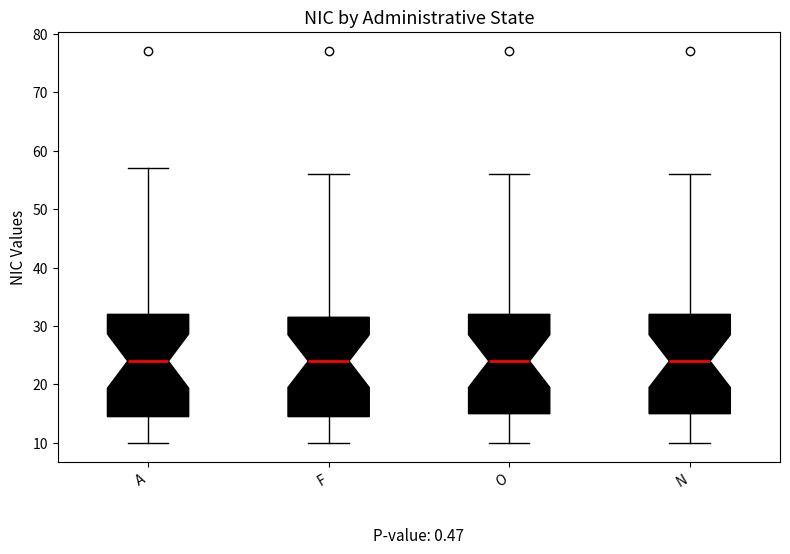

Reading left to right, transcribe this box plot: for each box, give where its median line is, the range the box spans, and where its two whiskers end, as read against the y-axis. The values are not printed on the chart, so give them approximately, as read against the axis.

A: median 24, box 15 to 32, whiskers 10 to 57
F: median 24, box 15 to 32, whiskers 10 to 56
O: median 24, box 15 to 32, whiskers 10 to 56
N: median 24, box 15 to 32, whiskers 10 to 56